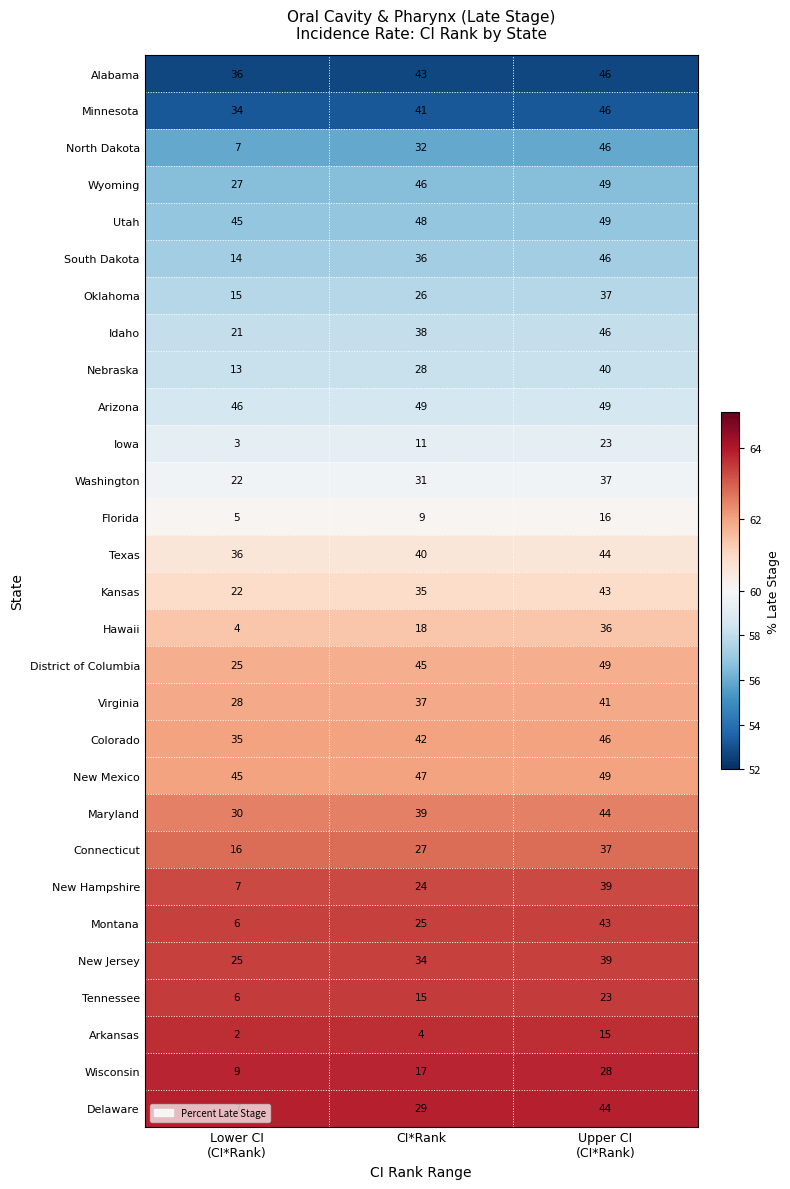

How many Virginia values are between 28 and 41?

3